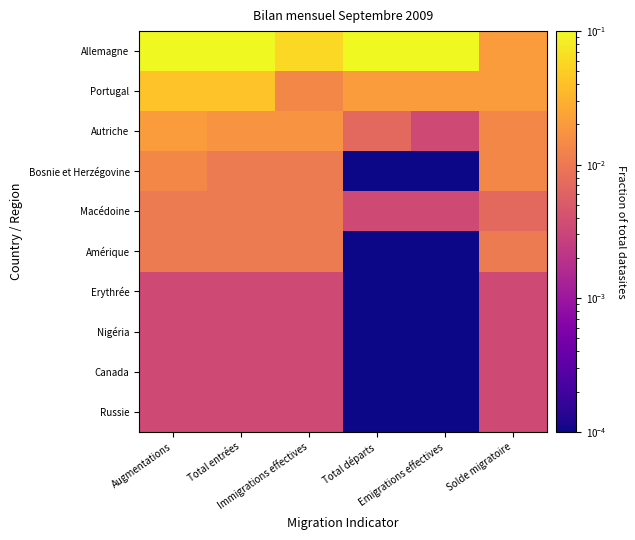

Rank the series at Total départs from highest to lowest value.

Allemagne, Portugal, Autriche, Macédoine, Bosnie et Herzégovine, Amérique, Erythrée, Nigéria, Canada, Russie